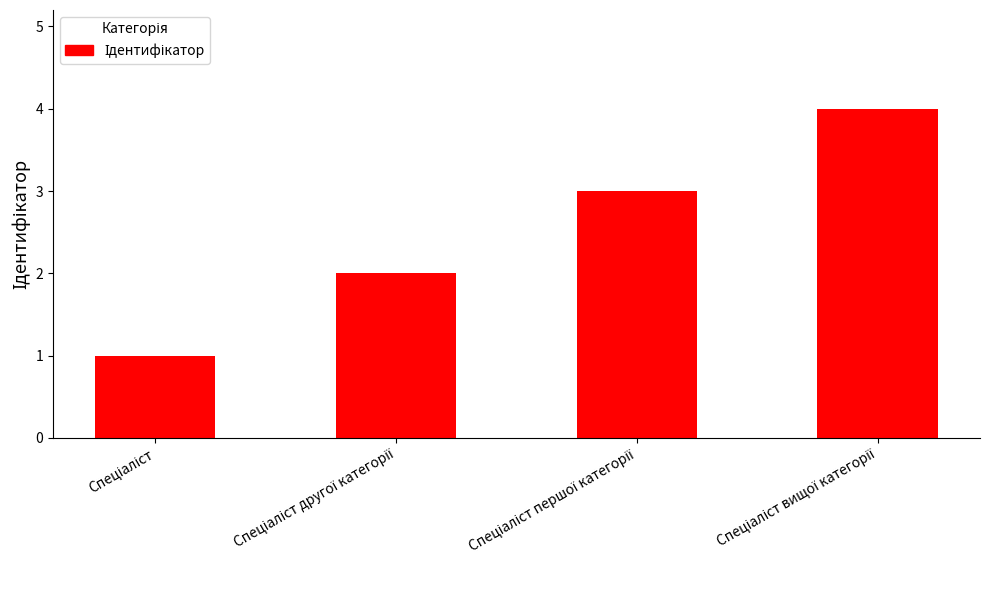

What is the difference between the maximum and minimum values?

3